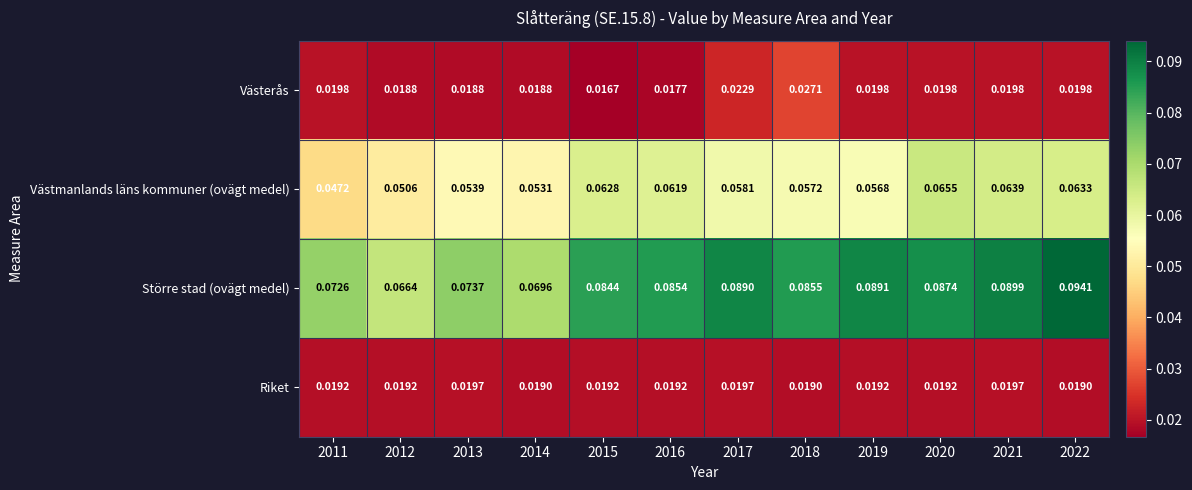

At which category does the chart reach its minimum across all series?

2015